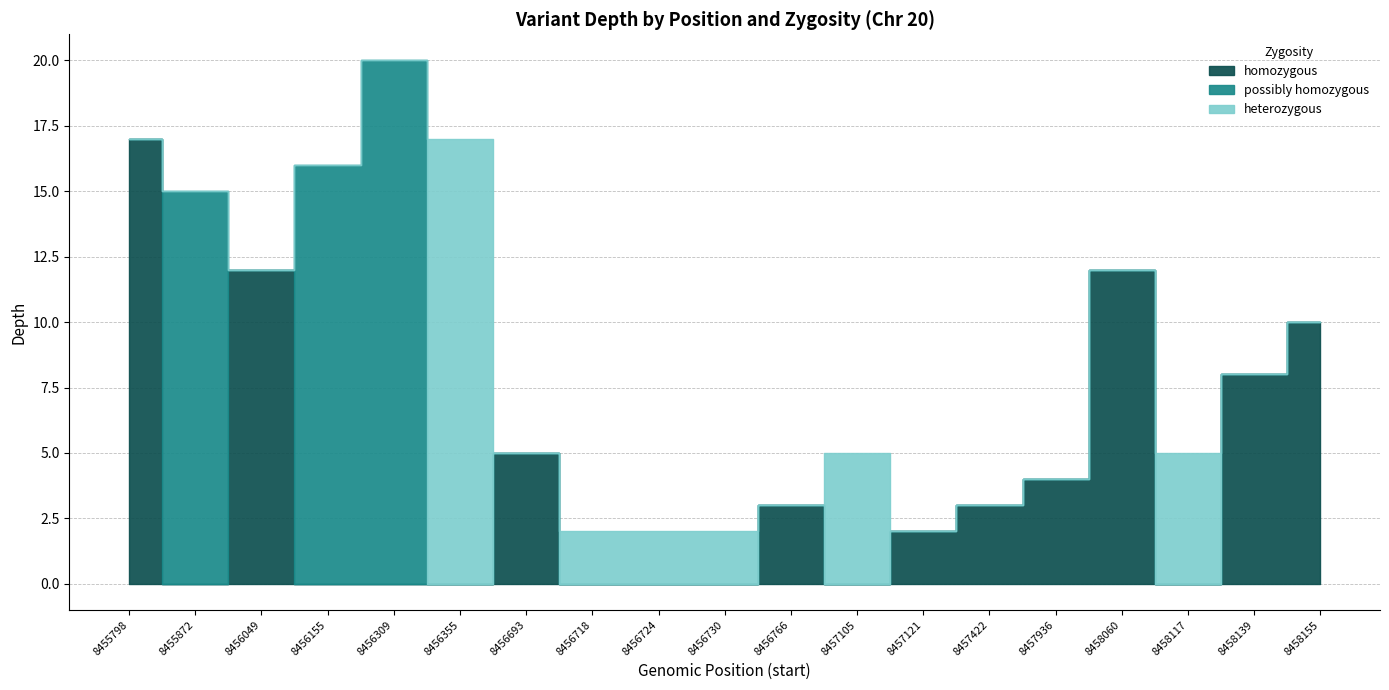

What is the total value across all series at 8456766?

3